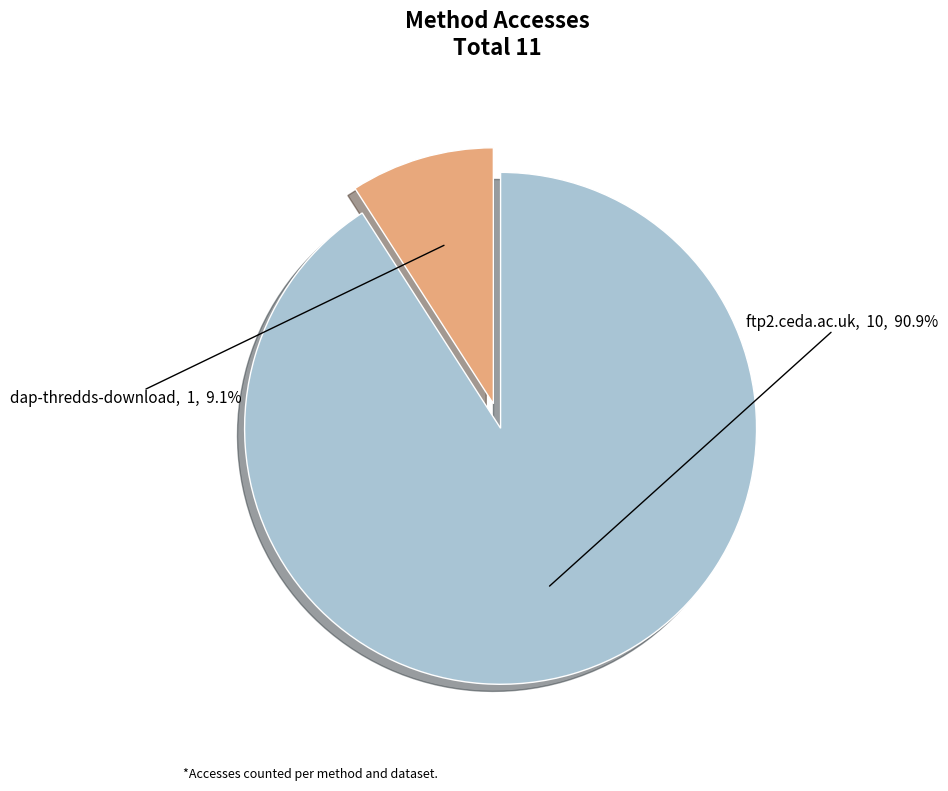

To the nearest percent, what percentage of the pie is dap-thredds-download?

9%